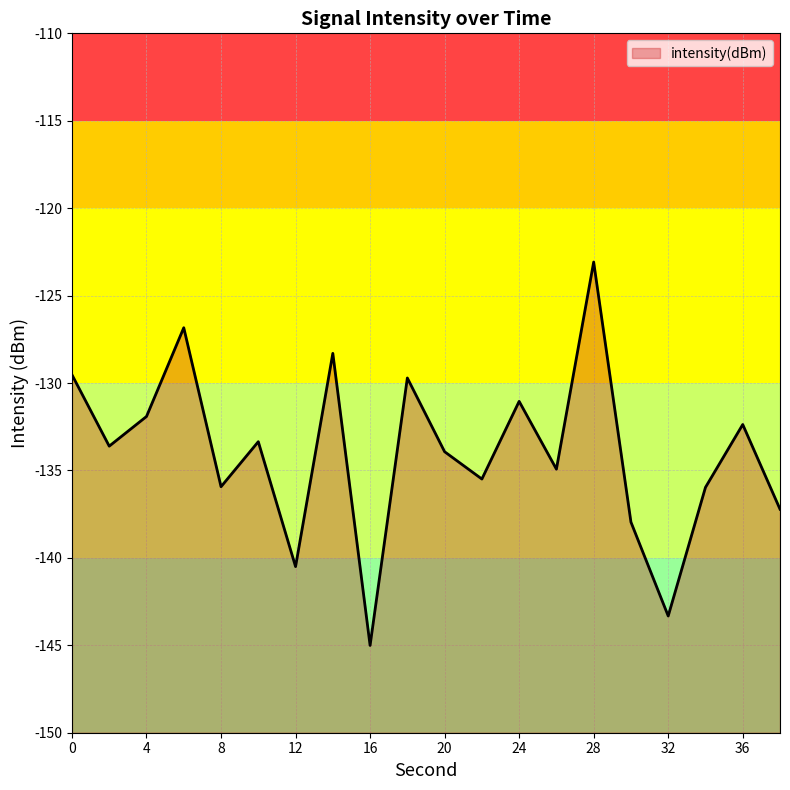

Rank the categories by value from lowest to highest.

16, 32, 12, 30, 38, 34, 8, 22, 26, 20, 2, 10, 36, 4, 24, 18, 0, 14, 6, 28